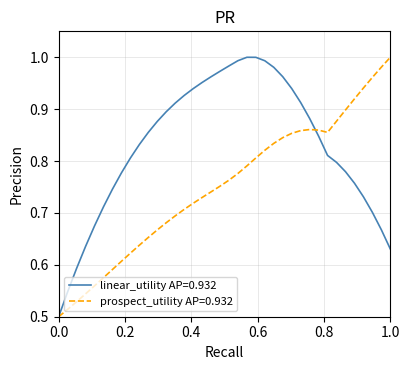

What is the value of the M_x point at the 34th from the left?

0.9